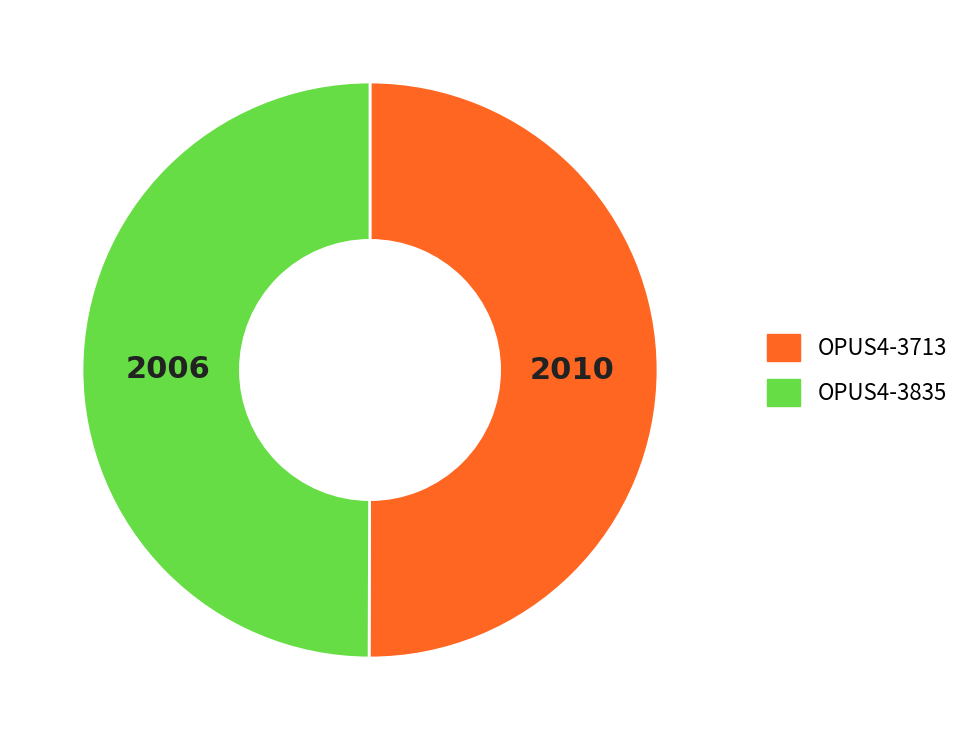

What is the ratio of the value at OPUS4-3835 to the value at OPUS4-3713?

1.0